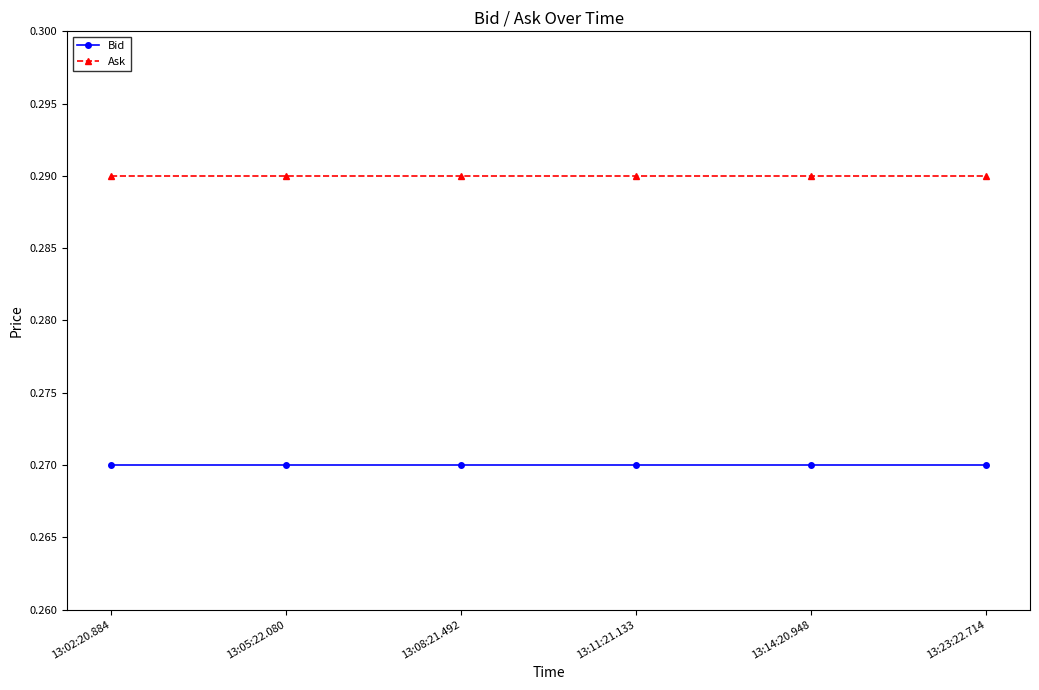

At how many categories does at least one series exceed 0?

6